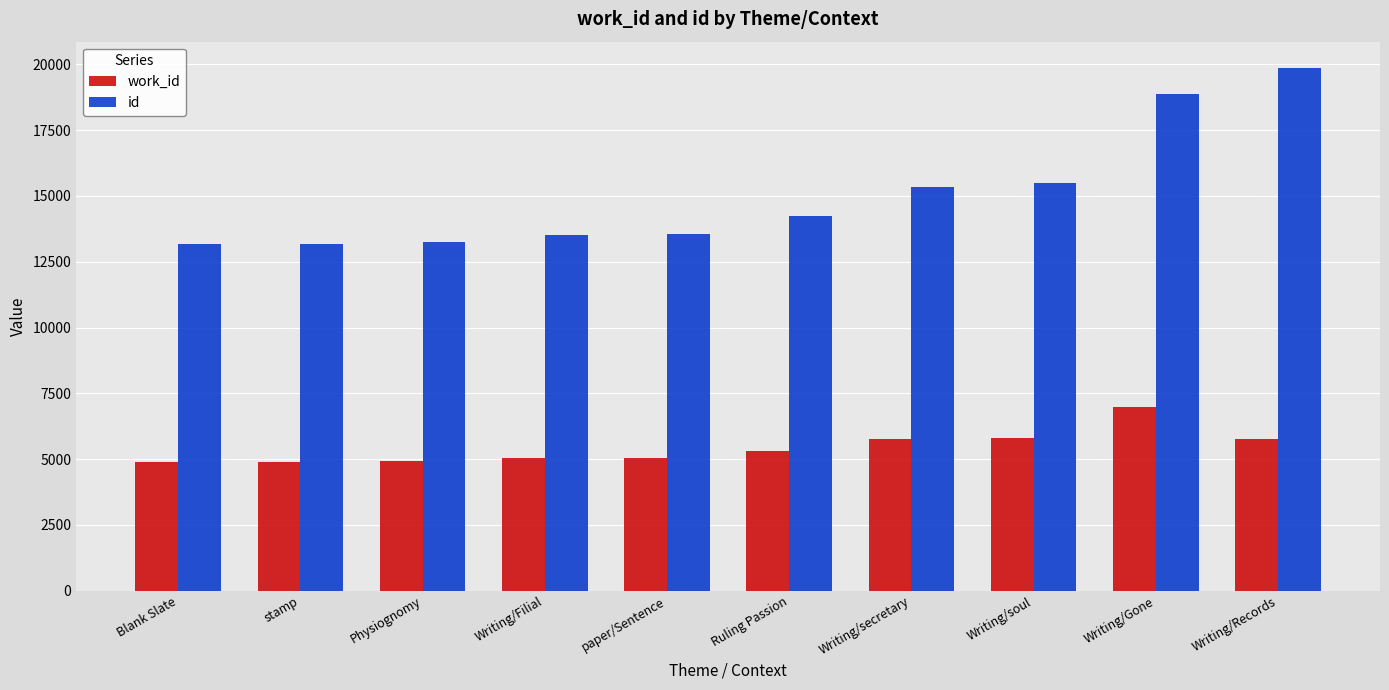

At how many categories does at least one series exceed 12581?

10